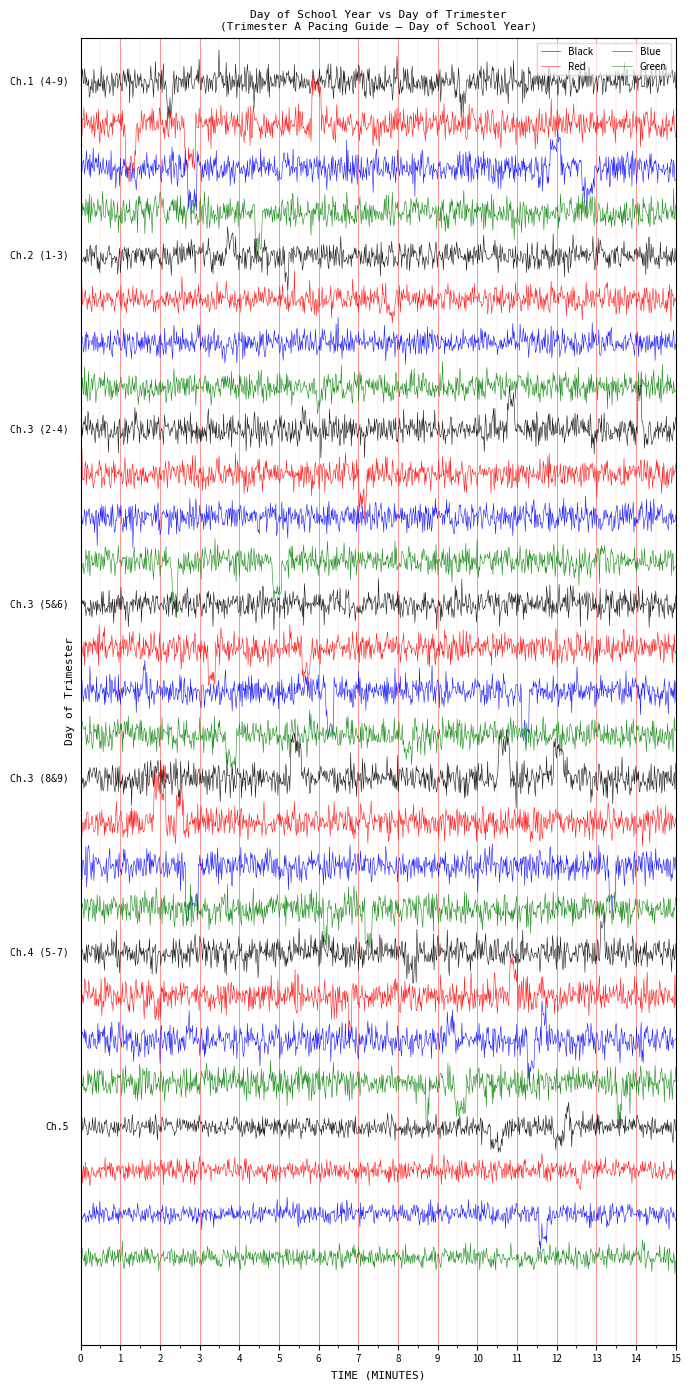

What are all the series names shown in the legend?

Black, Red, Blue, Green